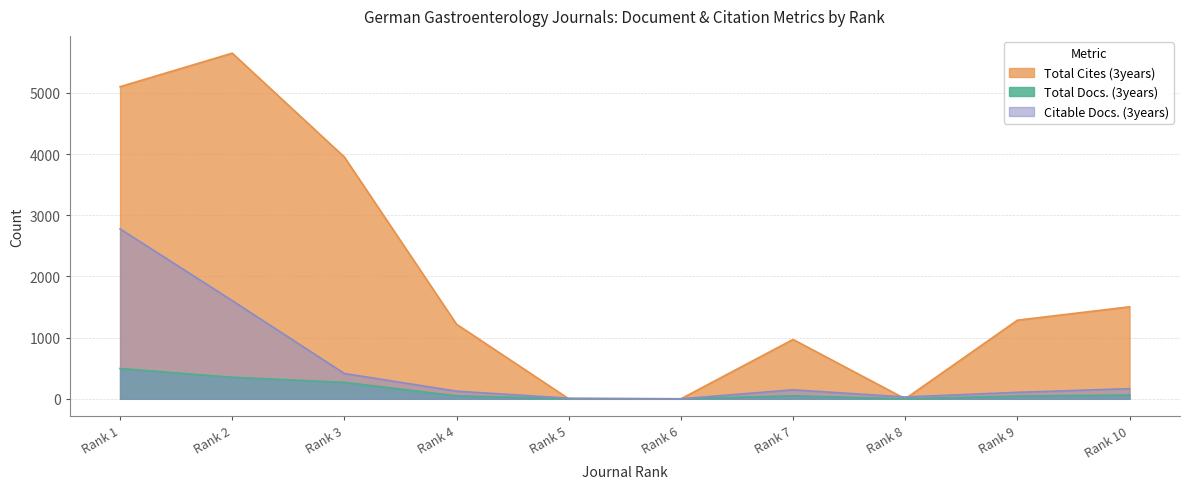

List the series in order of their overall mean, highest first.

Total Cites (3years), Citable Docs. (3years), Total Docs. (3years)